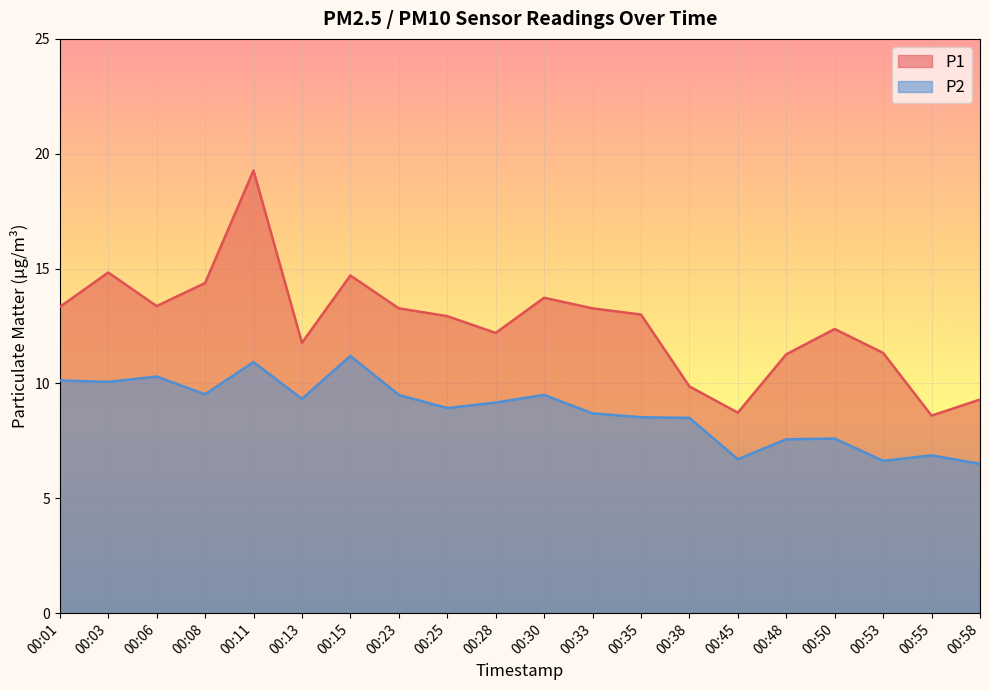

What is the sum of the P2 values at 00:03 and 00:25?

19.0